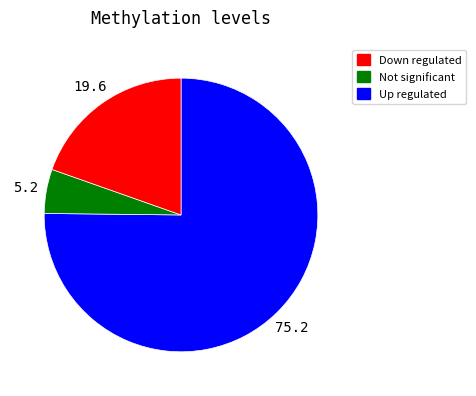

Does any single category account for the majority?

Yes